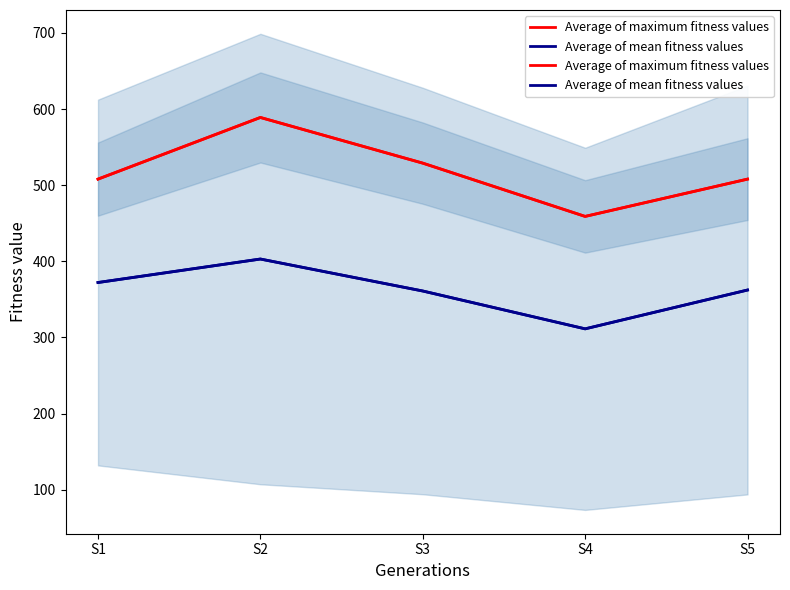

Reading left to right, list all the values displayed in this chart.

Average of maximum fitness values: 508.0	589.0	529.0	459.0	508.0
Average of mean fitness values: 372.1	403.0	361.0	311.3	362.3